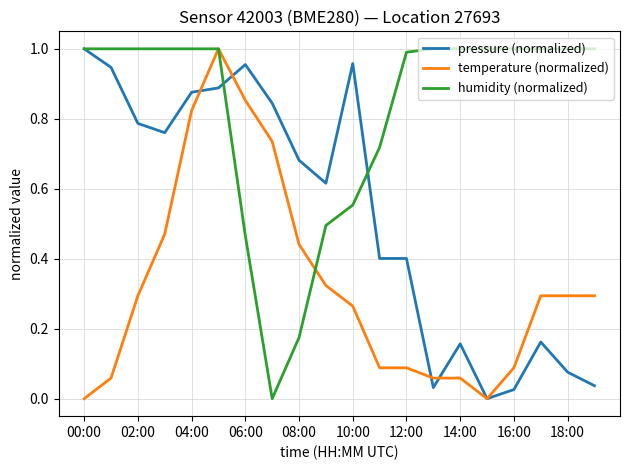

List the series in order of their overall mean, highest first.

humidity (normalized), pressure (normalized), temperature (normalized)